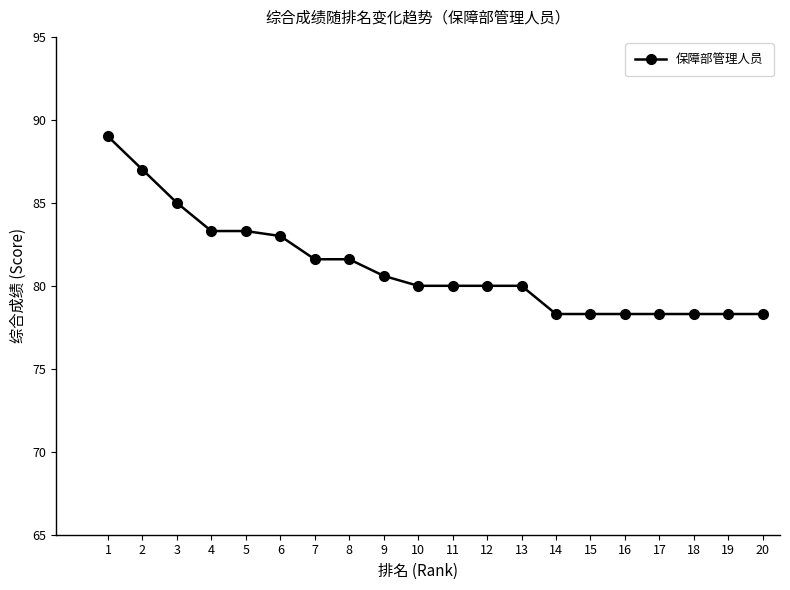

What is the change in value from 4 to 7?

-1.7